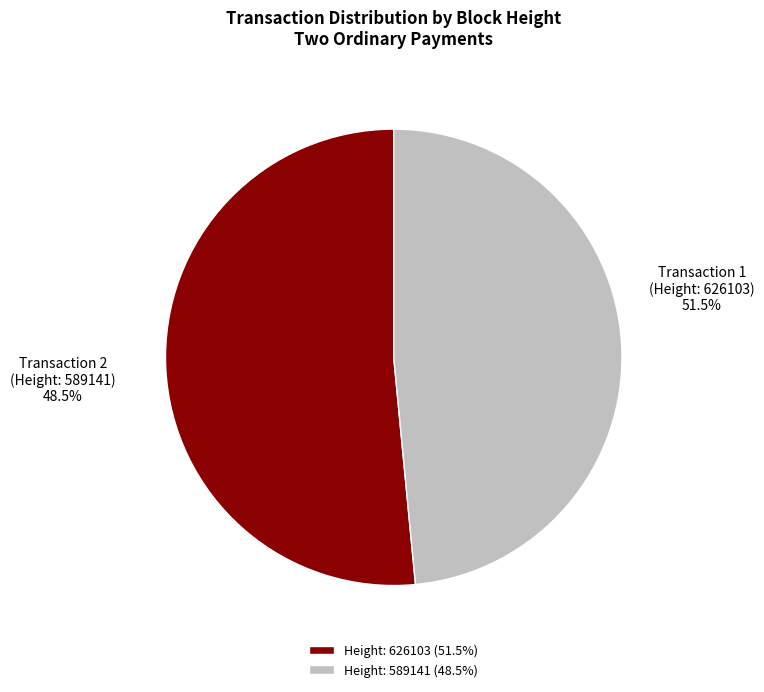

How many segments does this pie chart have?

2